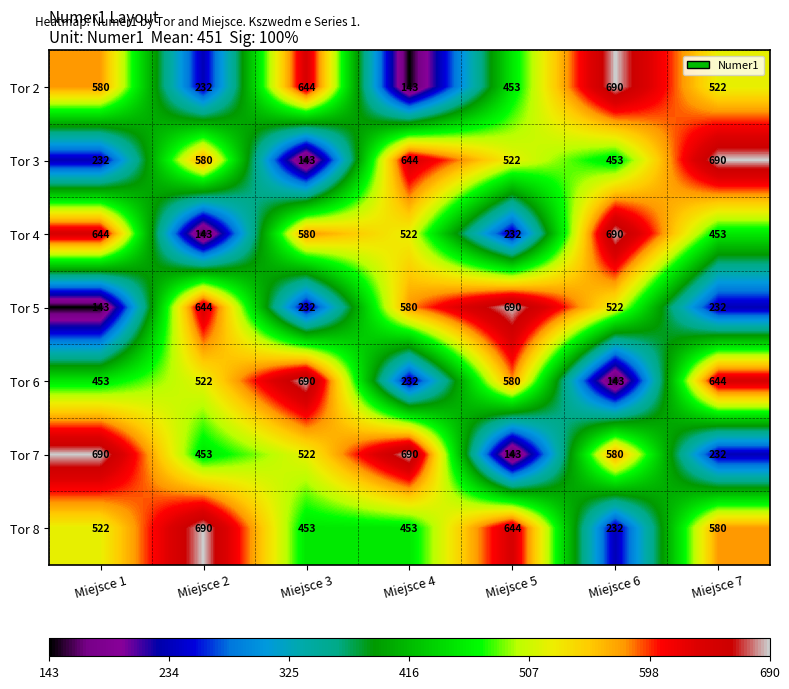

Which series changed the most between Miejsce 1 and Miejsce 6?

Tor 5